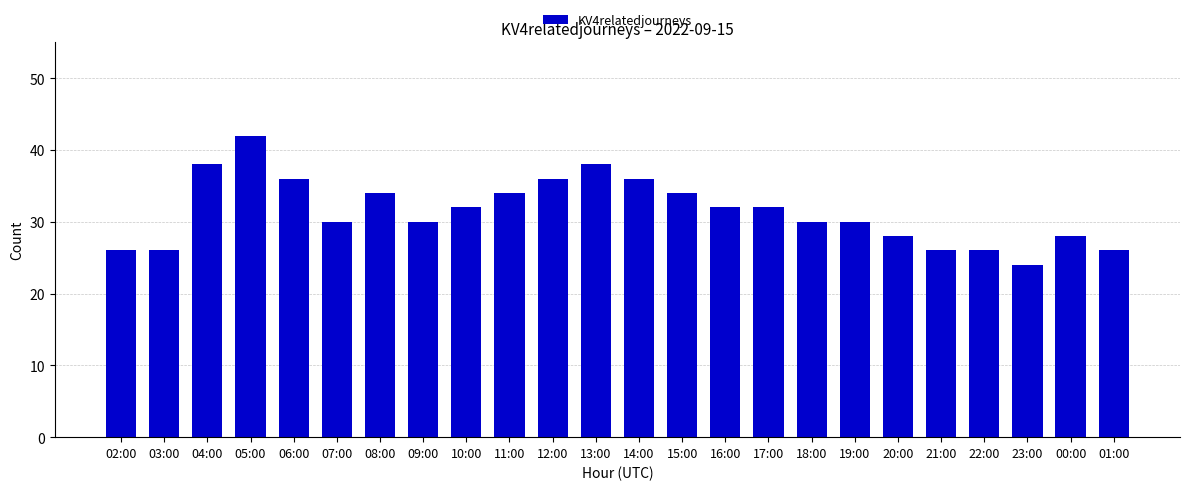

Read the value at 09:00.

30